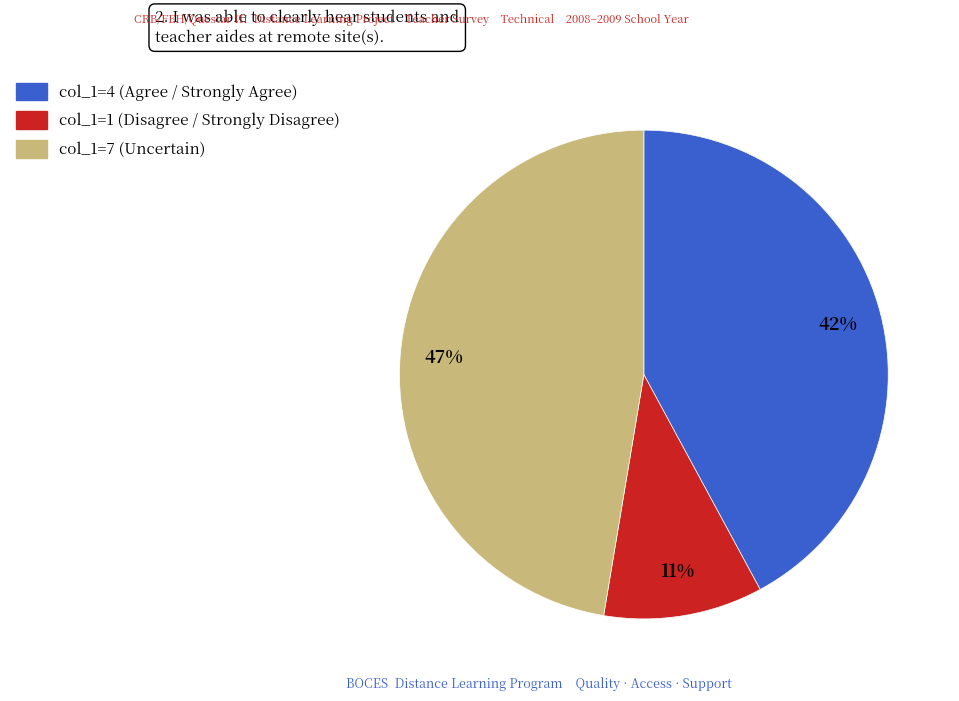

Count the number of slices in the pie.

3